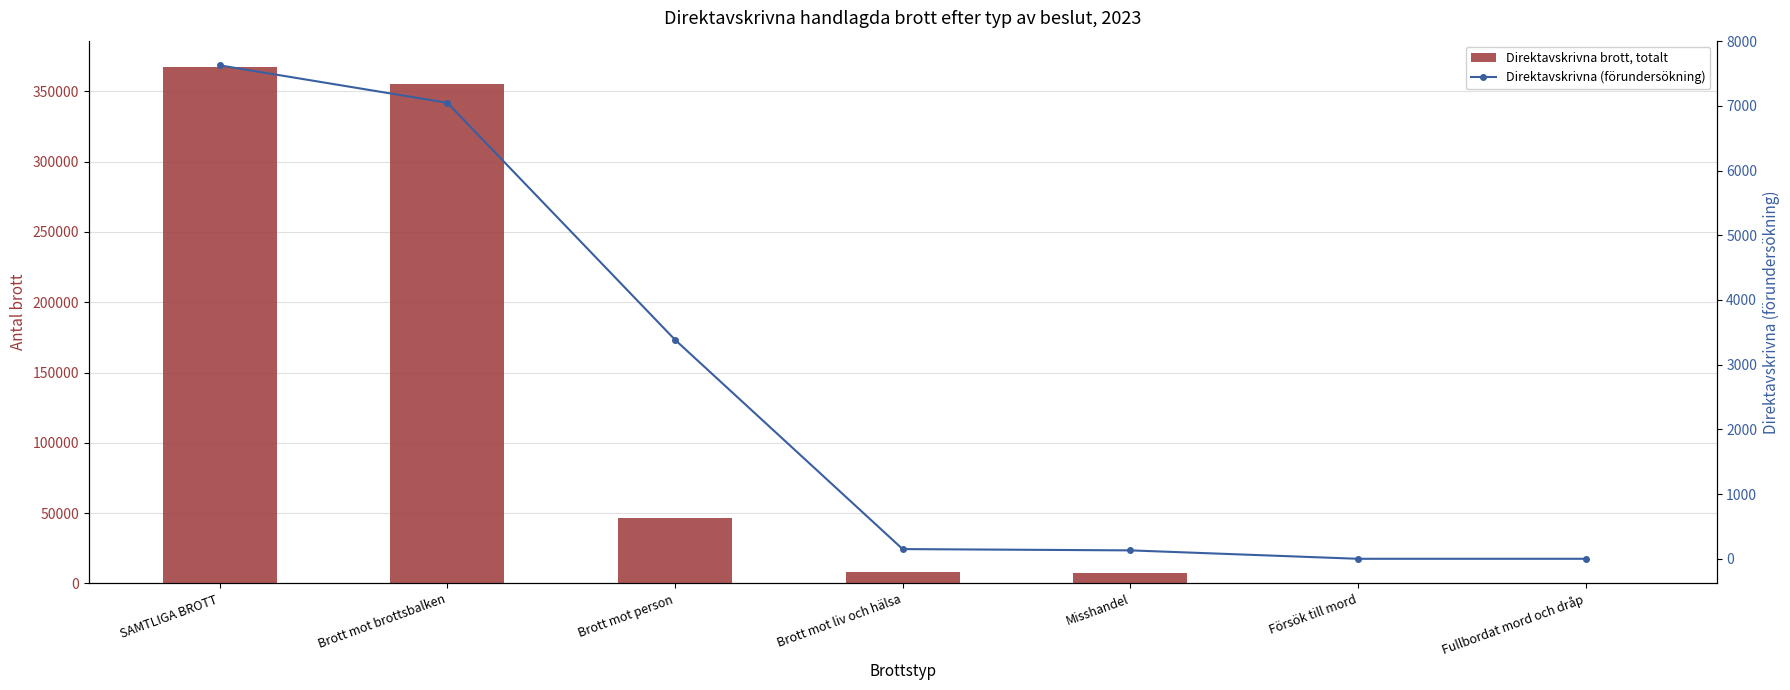

Which series has the largest range (max minus min)?

Direktavskrivna brott, totalt